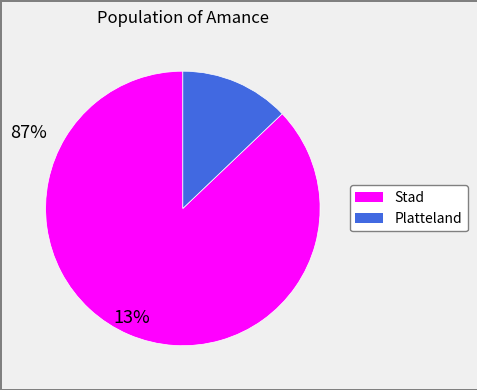

Is Platteland the majority of the pie?

No